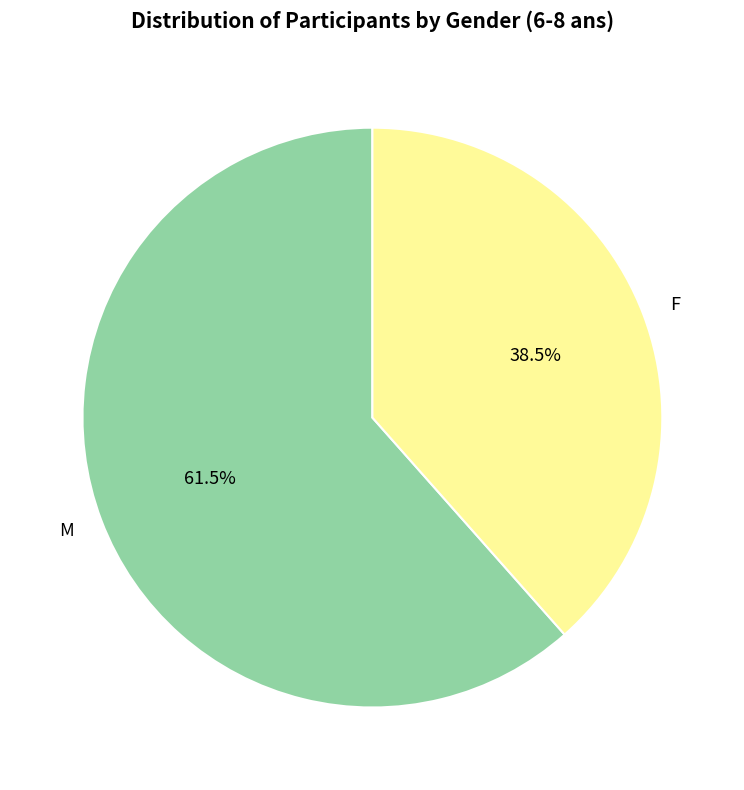

To the nearest percent, what is the difference between the F and M slice percentages?

23%